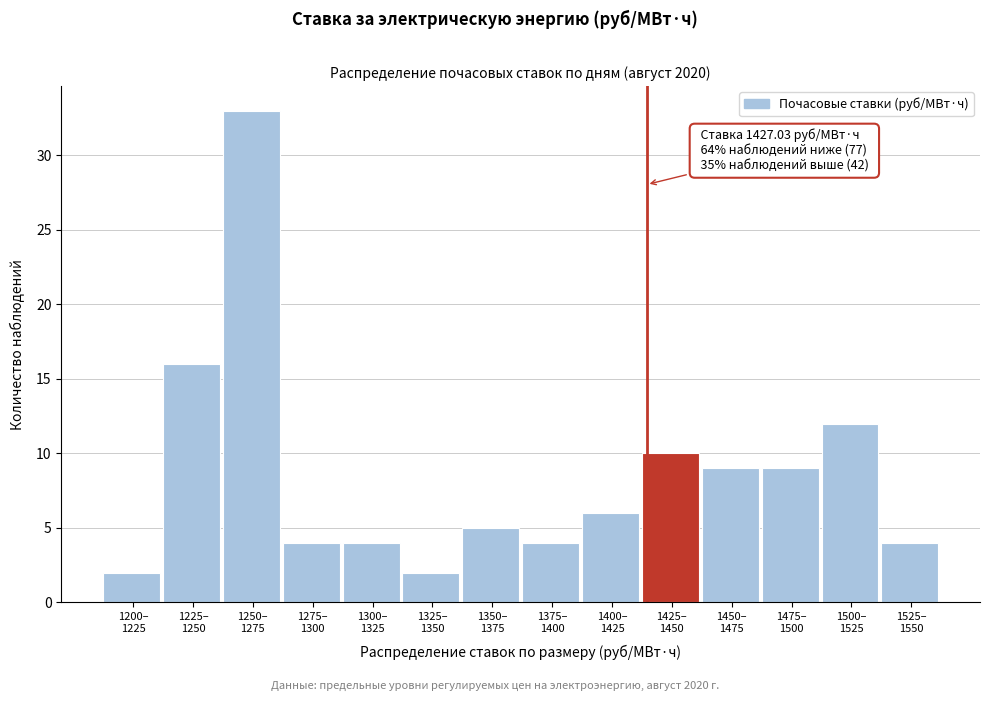

Reading left to right, what are all the values shown in this chart?

2	16	33	4	4	2	5	4	6	10	9	9	12	4